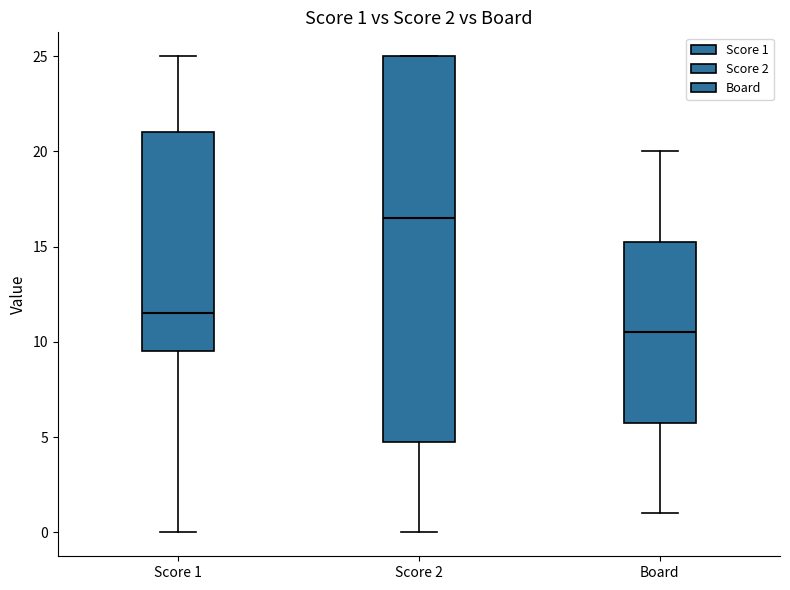

Which box is the tallest, from its lower edge to its upper edge?

Score 2